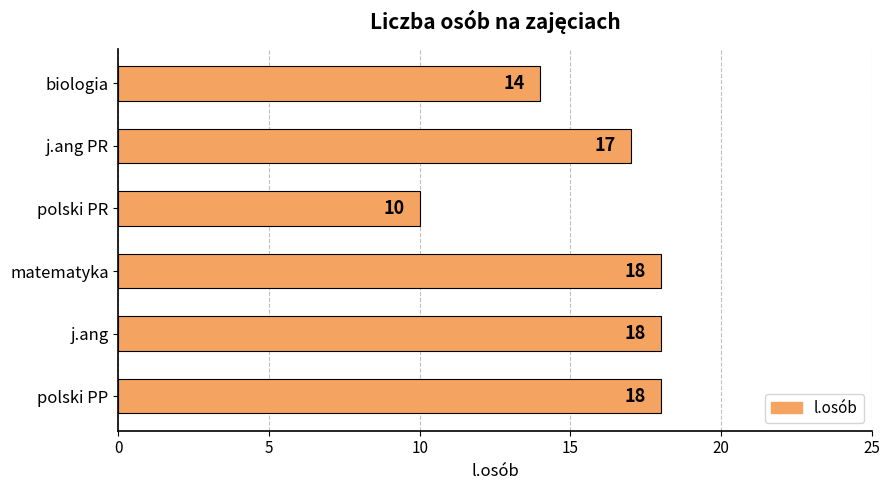

What is the difference between the second highest and second lowest values?

4